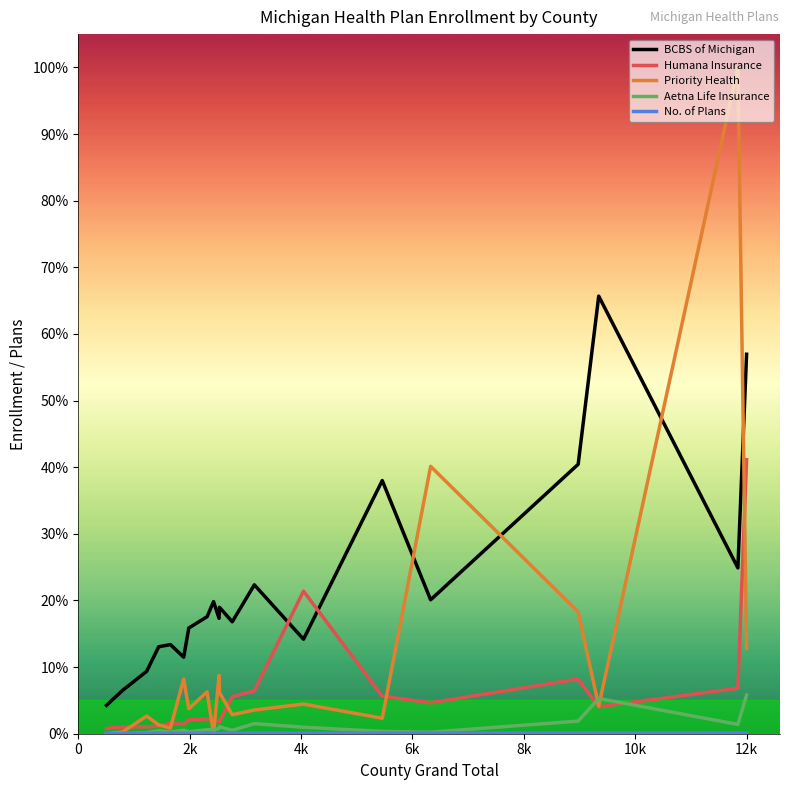

Does the chart display data point markers on the line(s)?

No